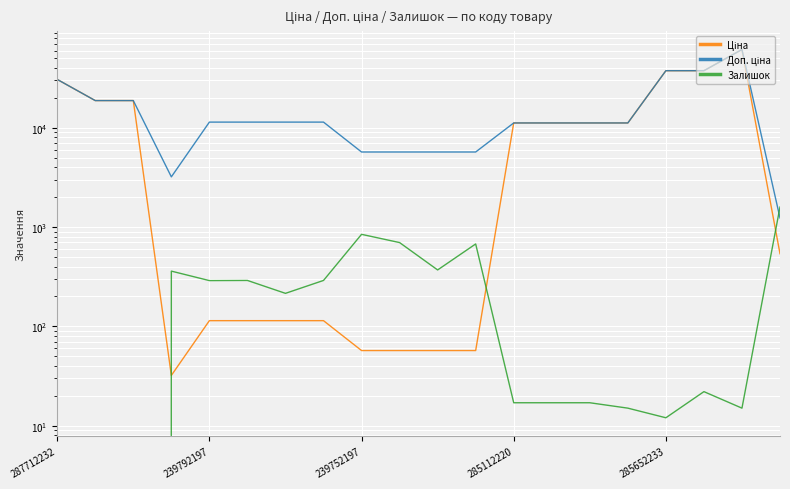

At which category is the sum across all series the highest?

18